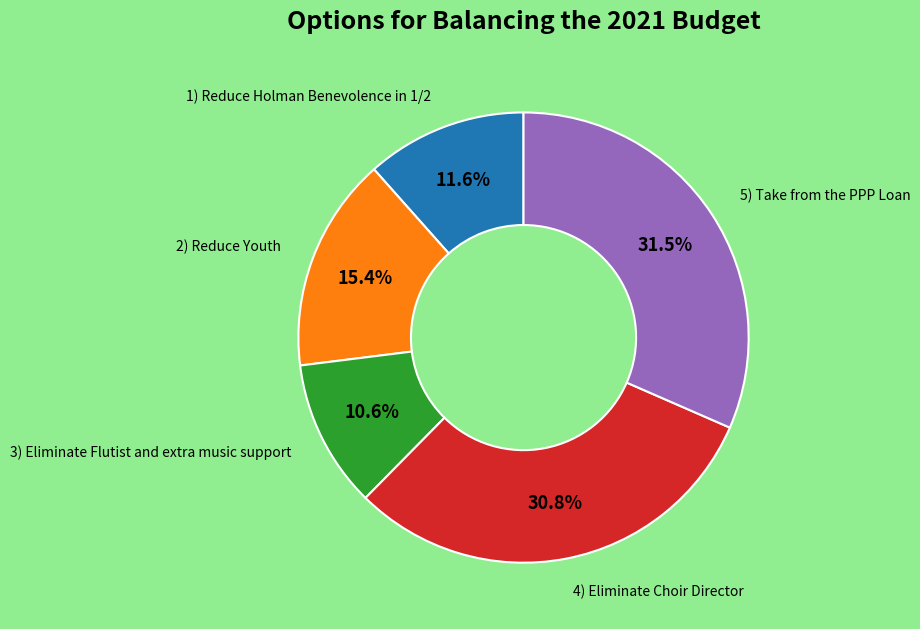

Is there any slice that represents more than half of the pie?

No